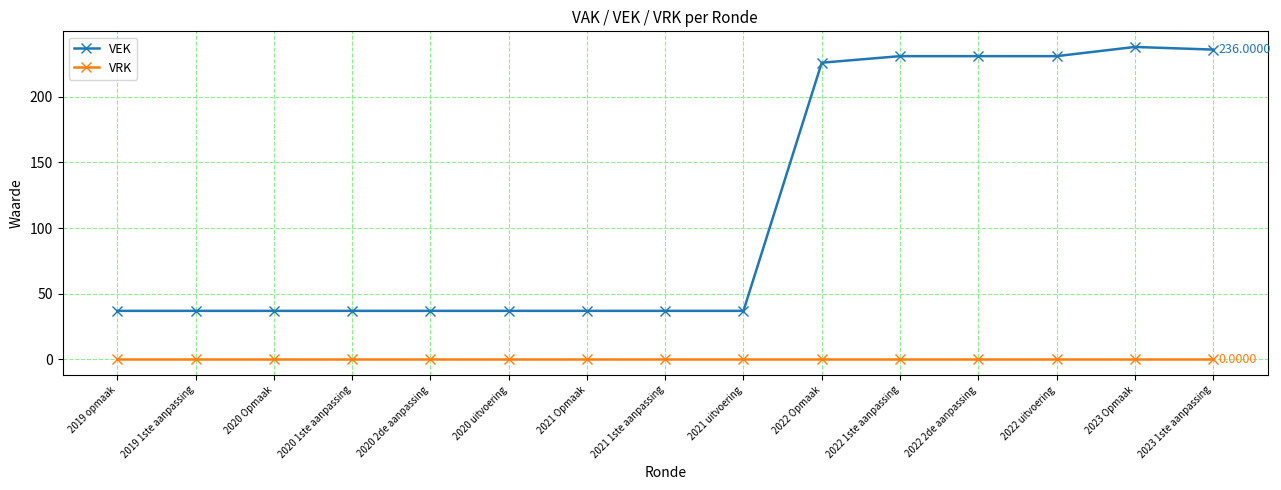

Is the value of VRK at 2022 Opmaak greater than the value of VEK at 2020 1ste aanpassing?

No